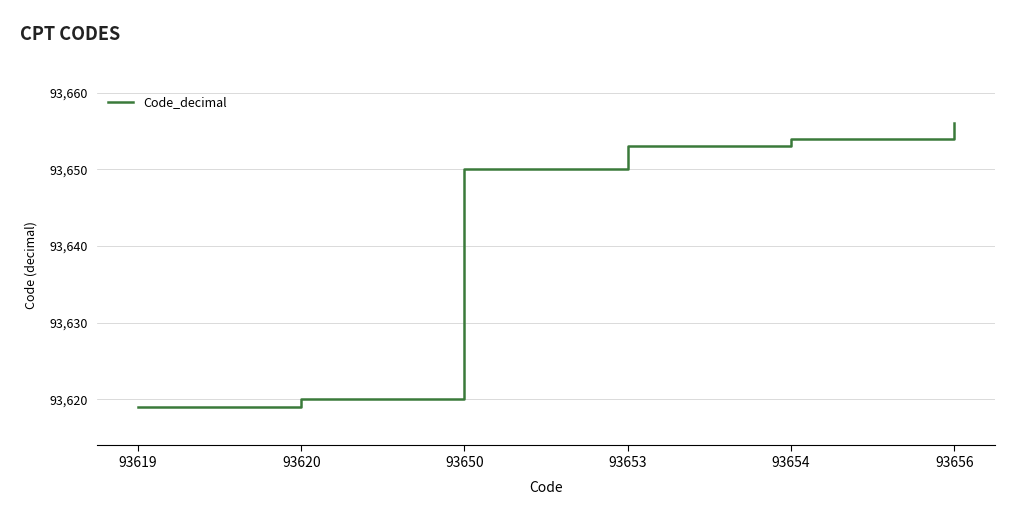

List the labels in order of value, smallest first.

93619, 93620, 93650, 93653, 93654, 93656